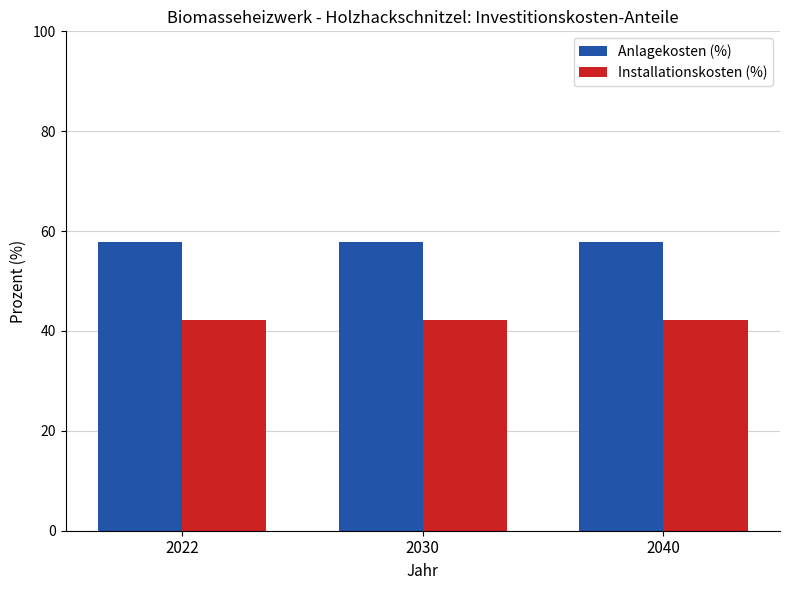

True or false: Anlagekosten (%) has a value of 34.4 at 2030.

False